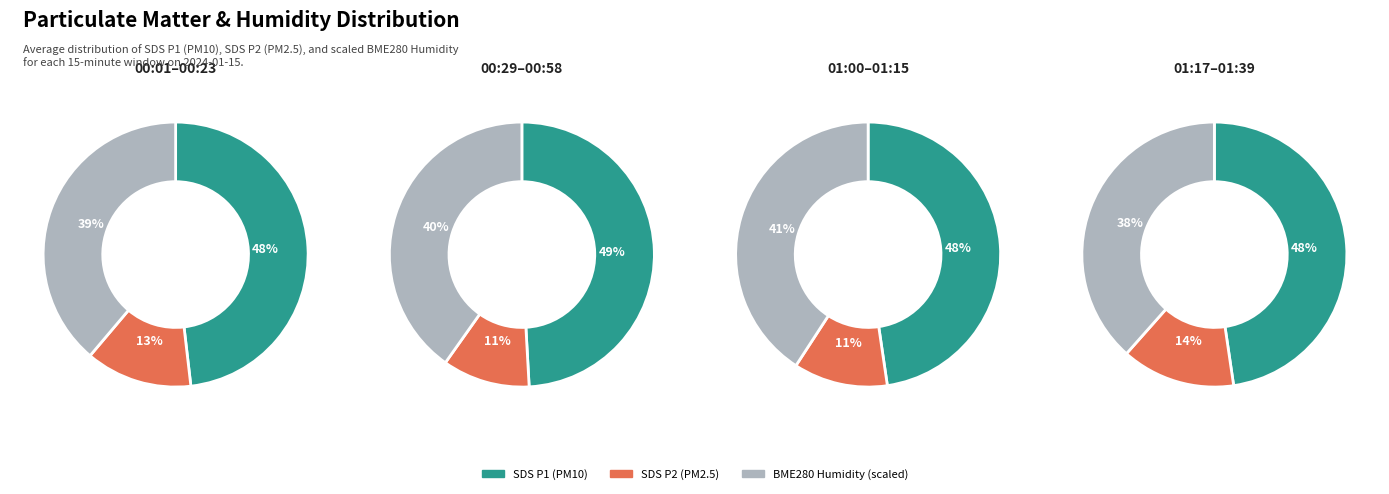

Do 01:08 and 00:33 together represent more than half of the pie?

No